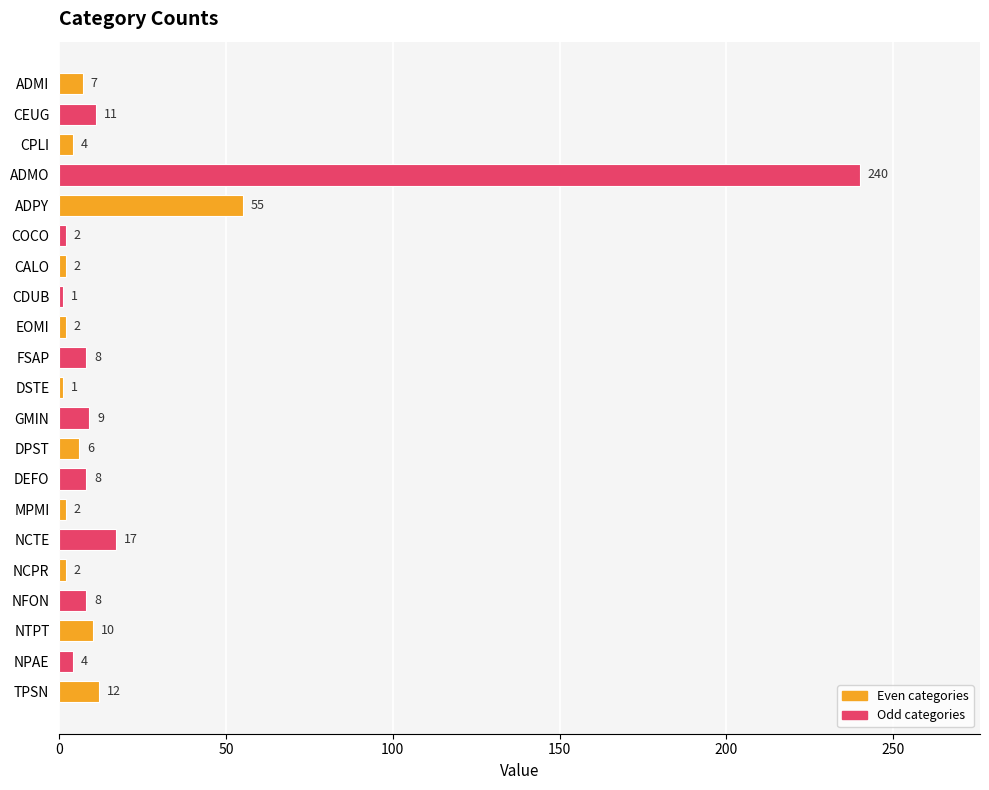

At which label is the value closest to 120?

ADPY